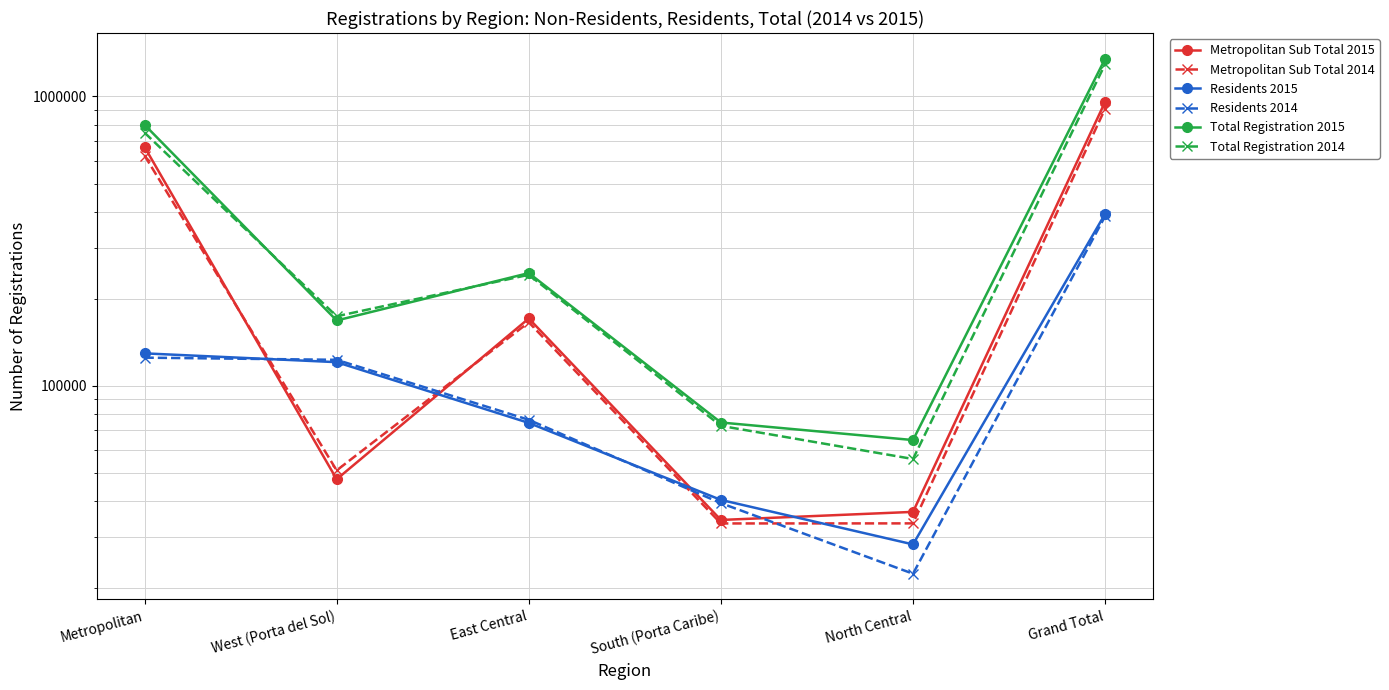

What is the value of the Metropolitan Sub Total 2014 point at the 5th from the left?

33375